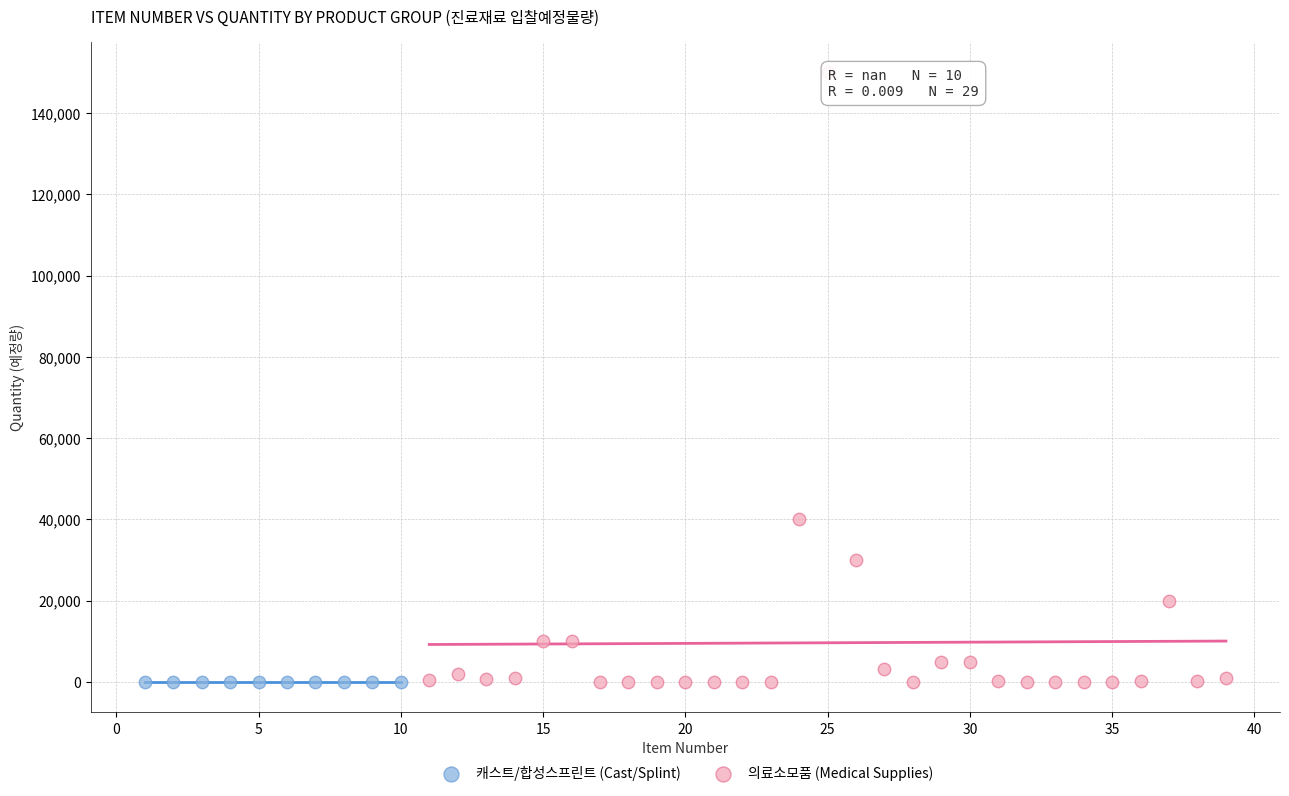

Which series reaches the maximum Y coordinate?

의료소모품 (Medical Supplies)